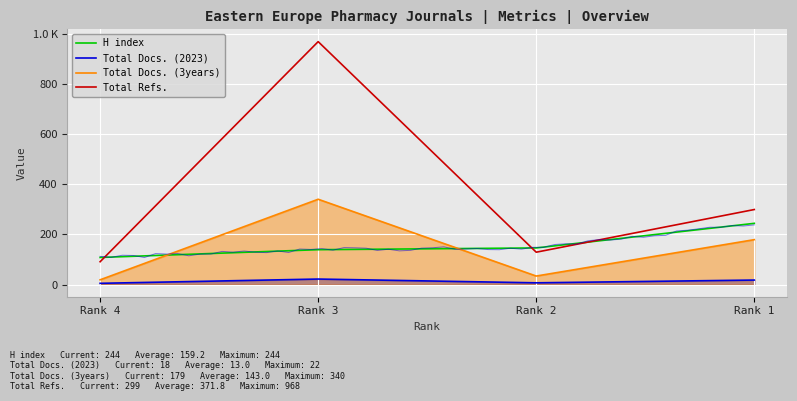

Which series changed the most between Rank 4 and Rank 1?

Total Refs.